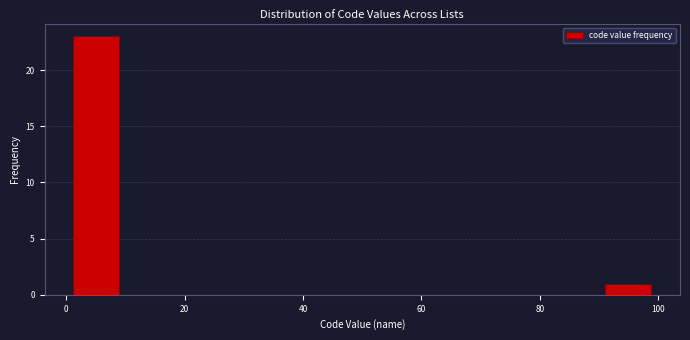

Reading left to right, list every bar in this chart as the range it spans on the x-axis followed by its height. Neither the bar edges nor the heights are printed on the chart, so give them approximately, as read against the axes.

2 to 10: 23
10 to 18: 0
18 to 26: 0
26 to 34: 0
34 to 42: 0
42 to 50: 0
50 to 58: 0
58 to 66: 0
66 to 74: 0
74 to 82: 0
82 to 90: 0
90 to 100: 1